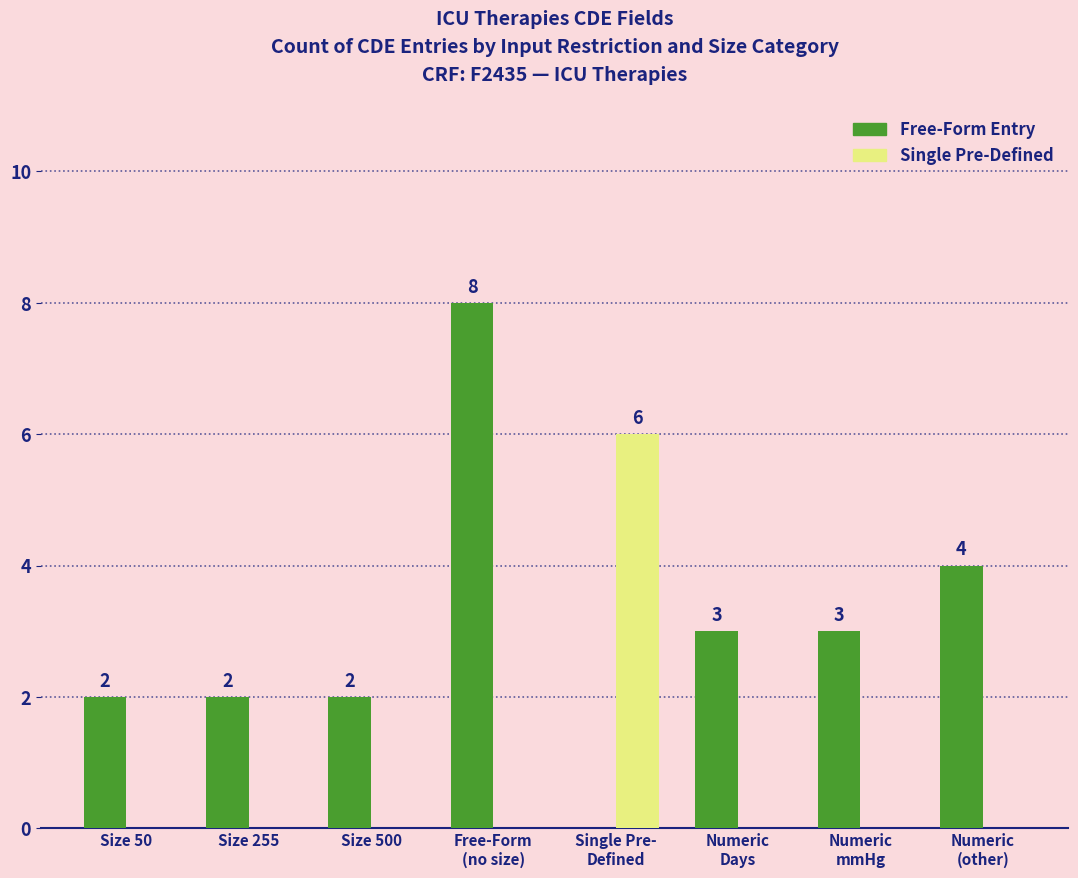

How many positive values does the Free-Form Entry series have?

7